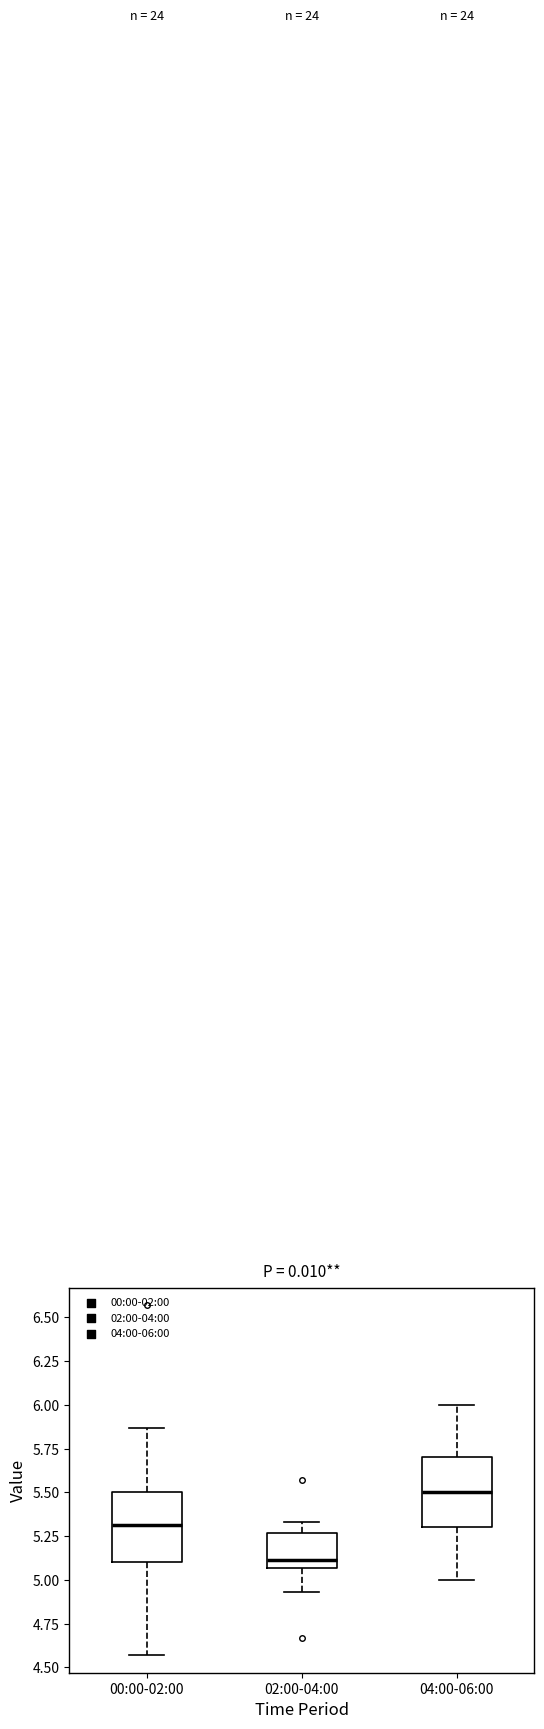

Which box's median line is the lowest?

02:00-04:00